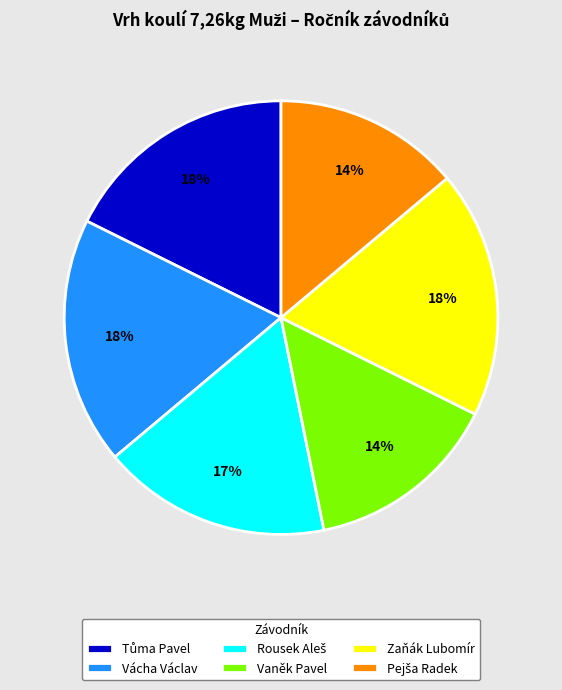

Is there any slice that represents more than half of the pie?

No